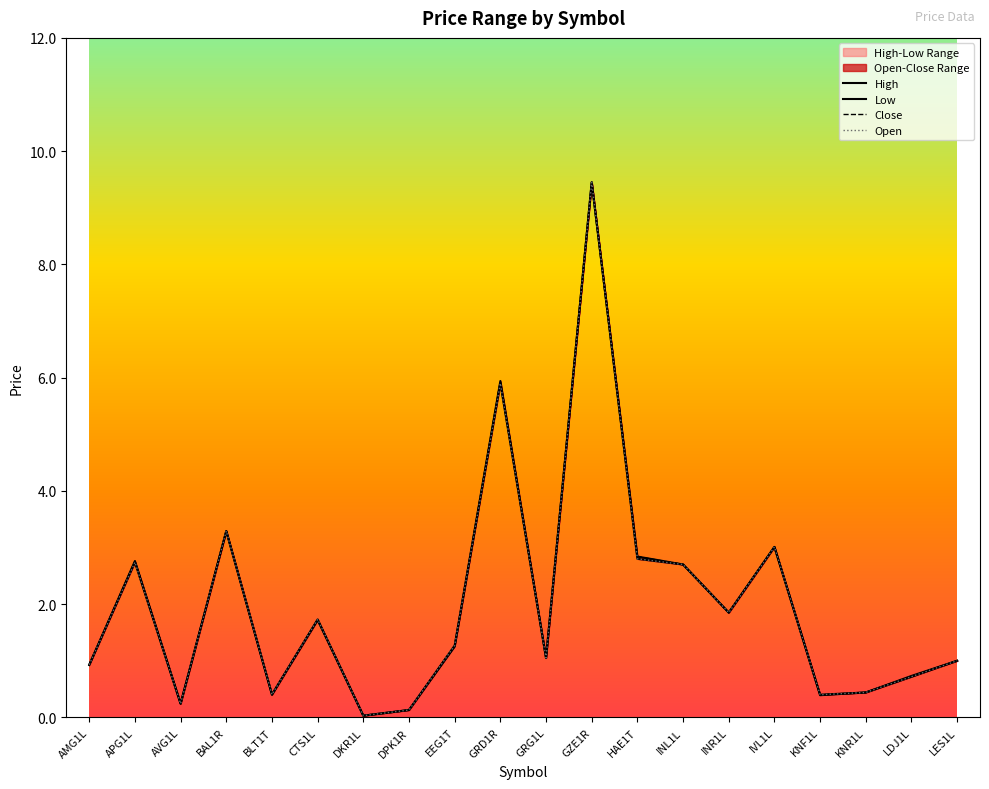

Reading right to left, list all the values displayed in this chart.

High: LES1L=1.0	LDJ1L=0.7	KNR1L=0.4	KNF1L=0.4	IVL1L=3.0	INR1L=1.9	INL1L=2.7	HAE1T=2.8	GZE1R=9.4	GRG1L=1.1	GRD1R=5.9	EEG1T=1.3	DPK1R=0.1	DKR1L=0.0	CTS1L=1.7	BLT1T=0.4	BAL1R=3.3	AVG1L=0.2	APG1L=2.8	AMG1L=0.9
Low: LES1L=1.0	LDJ1L=0.7	KNR1L=0.4	KNF1L=0.4	IVL1L=3.0	INR1L=1.9	INL1L=2.7	HAE1T=2.8	GZE1R=9.4	GRG1L=1.1	GRD1R=5.9	EEG1T=1.2	DPK1R=0.1	DKR1L=0.0	CTS1L=1.7	BLT1T=0.4	BAL1R=3.3	AVG1L=0.2	APG1L=2.7	AMG1L=0.9
Close: LES1L=1.0	LDJ1L=0.7	KNR1L=0.4	KNF1L=0.4	IVL1L=3.0	INR1L=1.9	INL1L=2.7	HAE1T=2.8	GZE1R=9.4	GRG1L=1.1	GRD1R=5.9	EEG1T=1.3	DPK1R=0.1	DKR1L=0.0	CTS1L=1.7	BLT1T=0.4	BAL1R=3.3	AVG1L=0.2	APG1L=2.8	AMG1L=0.9
Open: LES1L=1.0	LDJ1L=0.7	KNR1L=0.4	KNF1L=0.4	IVL1L=3.0	INR1L=1.9	INL1L=2.7	HAE1T=2.8	GZE1R=9.4	GRG1L=1.1	GRD1R=5.9	EEG1T=1.3	DPK1R=0.1	DKR1L=0.0	CTS1L=1.7	BLT1T=0.4	BAL1R=3.3	AVG1L=0.2	APG1L=2.7	AMG1L=0.9